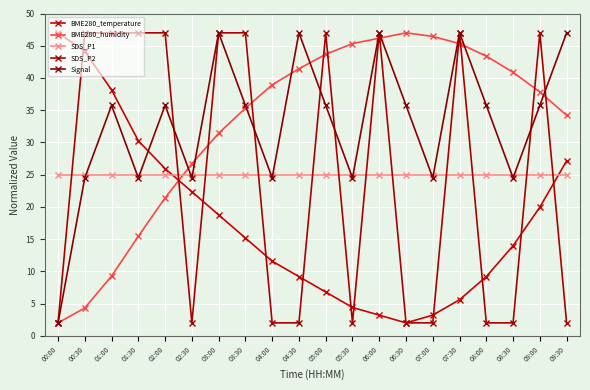

How many categories are shown in the chart?

20